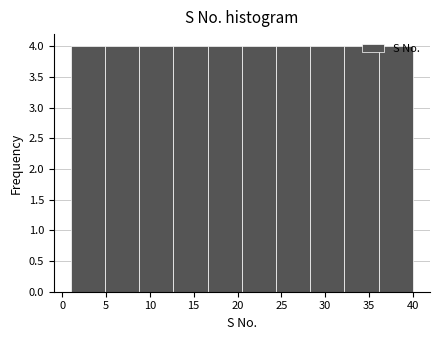

Reading left to right, list every bar in this chart as the range it spans on the x-axis followed by its height. Neither the bar edges nor the heights are printed on the chart, so give them approximately, as read against the axes.

1.0 to 4.9: 4
4.9 to 8.8: 4
8.8 to 12.7: 4
12.7 to 16.6: 4
16.6 to 20.5: 4
20.5 to 24.4: 4
24.4 to 28.3: 4
28.3 to 32.2: 4
32.2 to 36.1: 4
36.1 to 40.0: 4